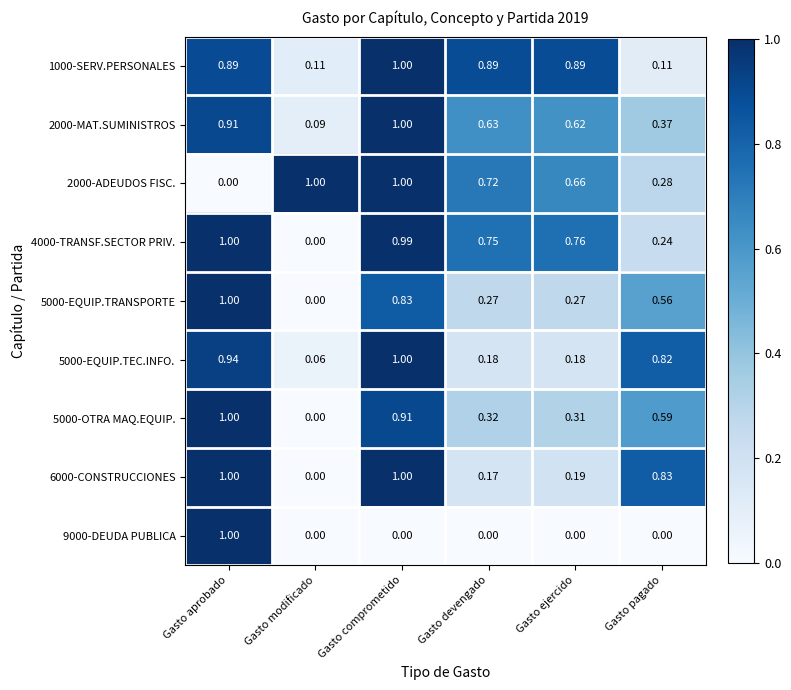

Where is 2000-ADEUDOS FISC. nearest to the value 0?

Gasto aprobado